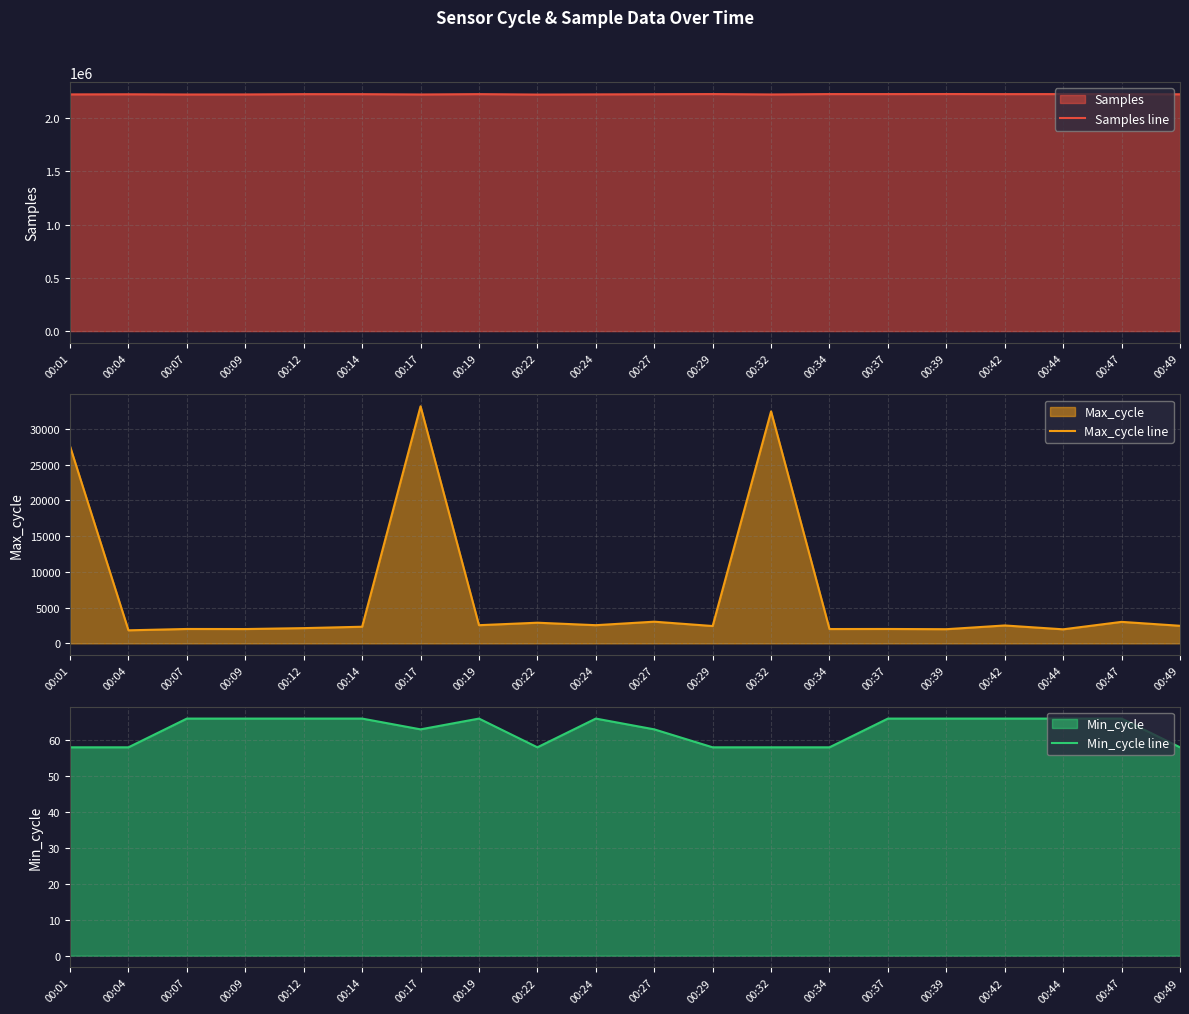

What is the difference between the Min_cycle line values at 00:17 and 00:34?

5